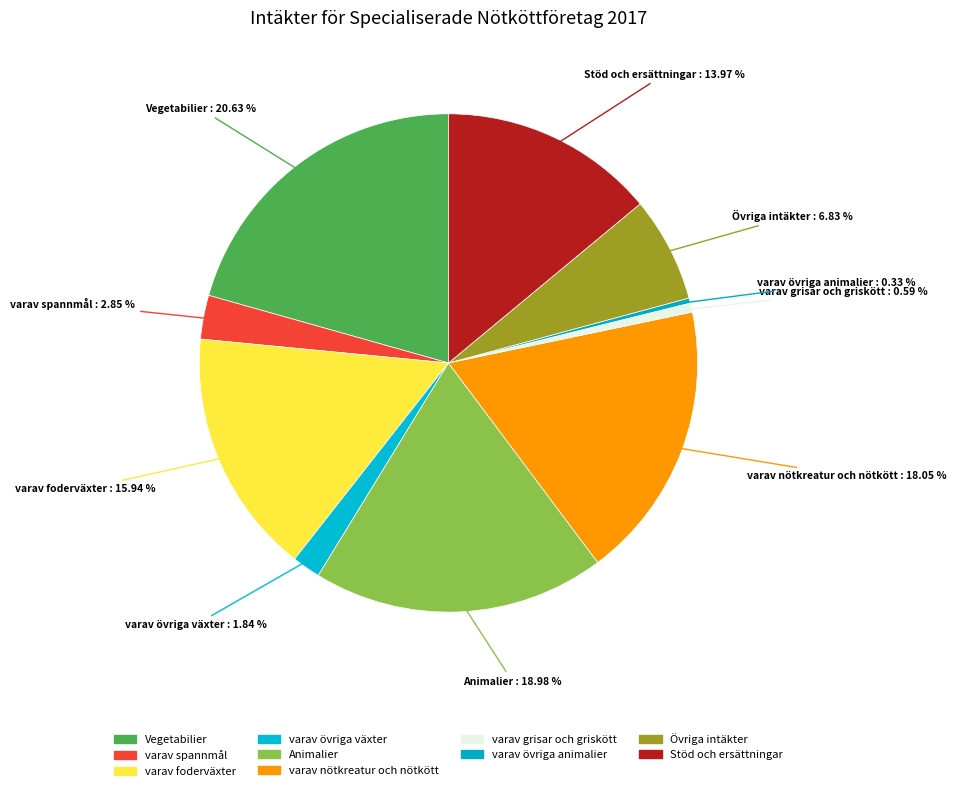

Is it true that Vegetabilier is 21% of the pie?

True